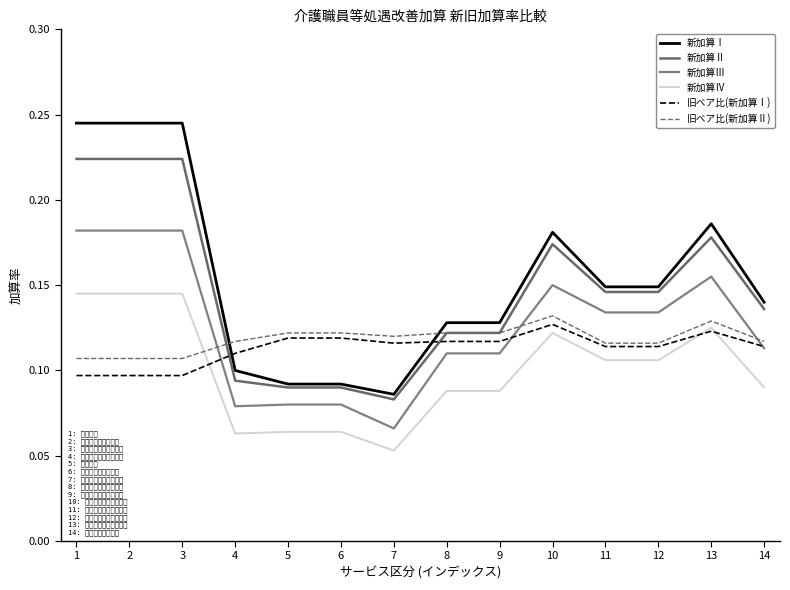

True or false: 新加算Ⅲ and 新加算Ⅳ intersect in this chart.

False